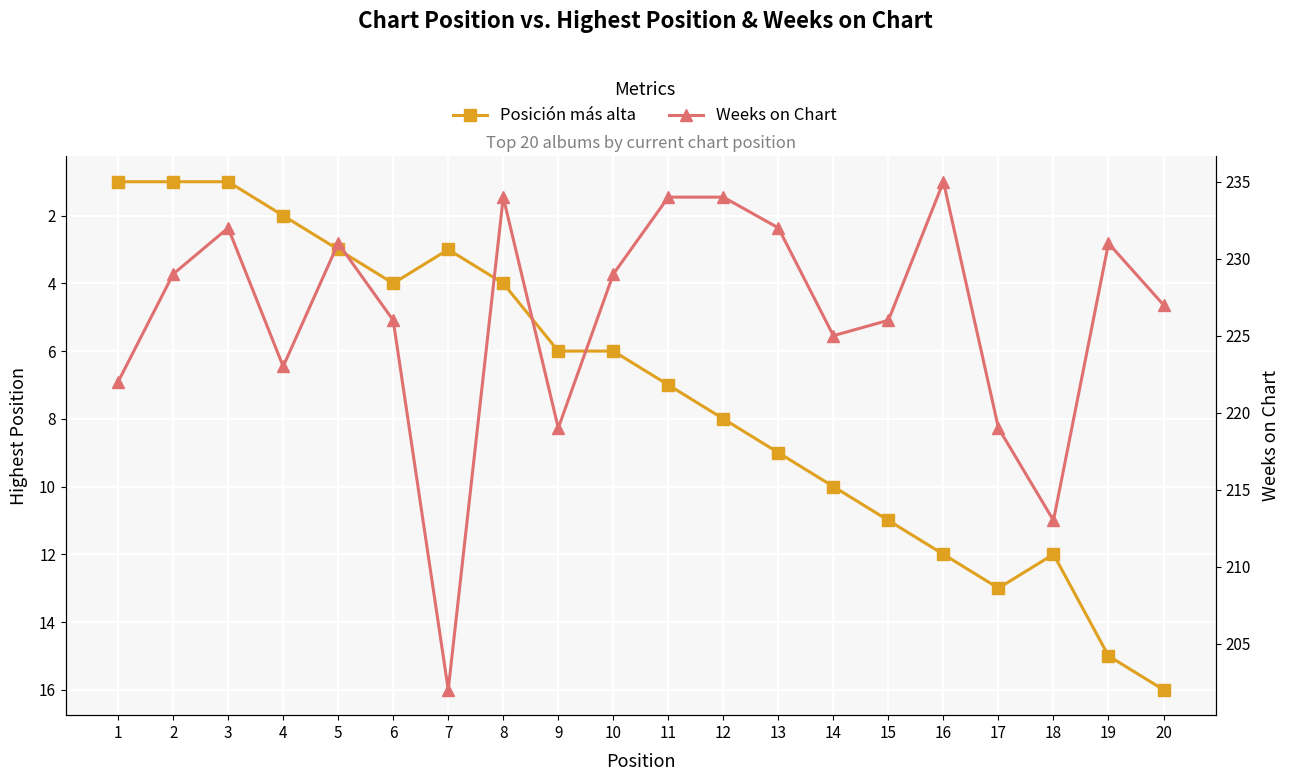

Which series has the largest total across all categories?

Weeks on Chart